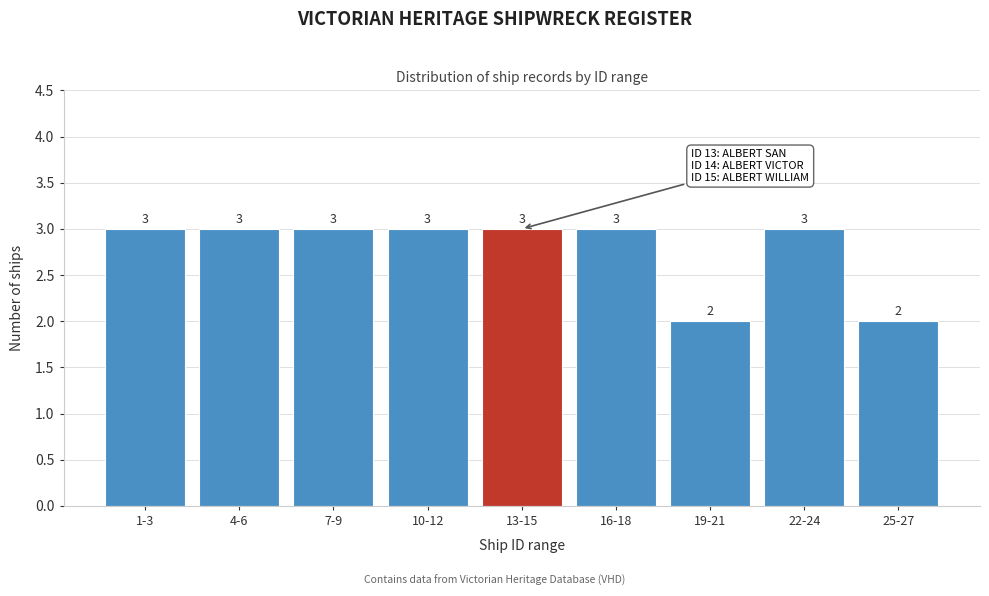

Reading right to left, extract all data points from this chart.

2	3	2	3	3	3	3	3	3